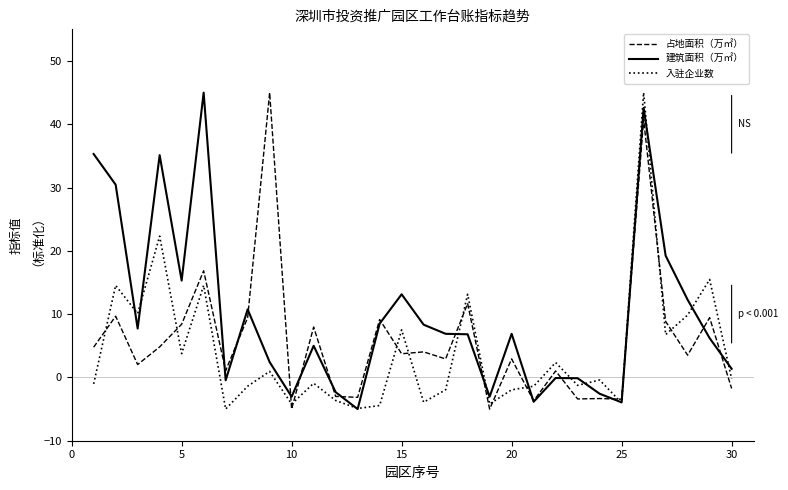

What is the highest value of the 占地面积（万㎡） series?

45.0